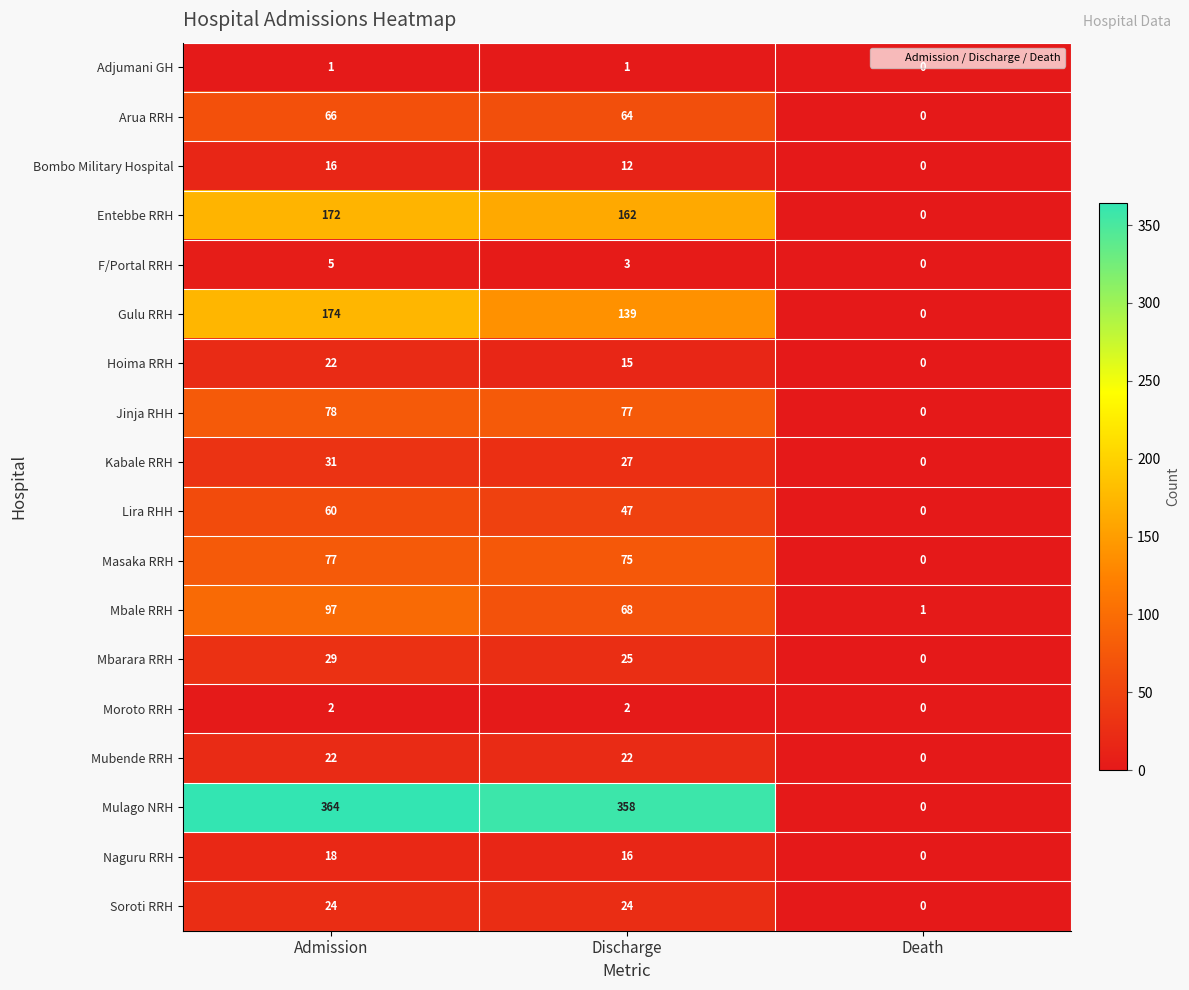

Which series has the largest total across all categories?

Mulago NRH